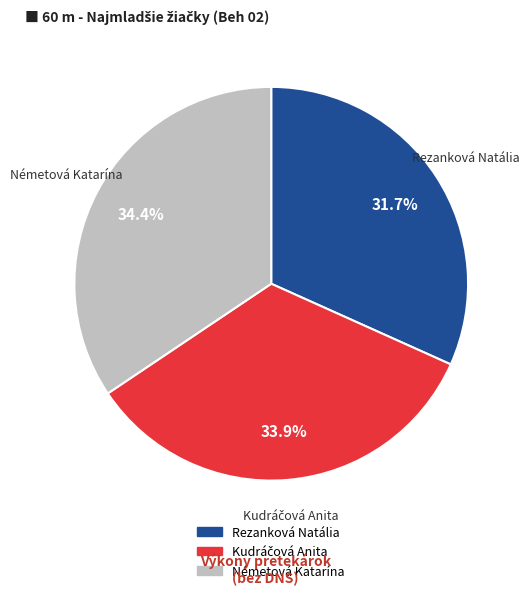

Which has a higher value, Rezanková Natália or Németová Katarína?

Németová Katarína